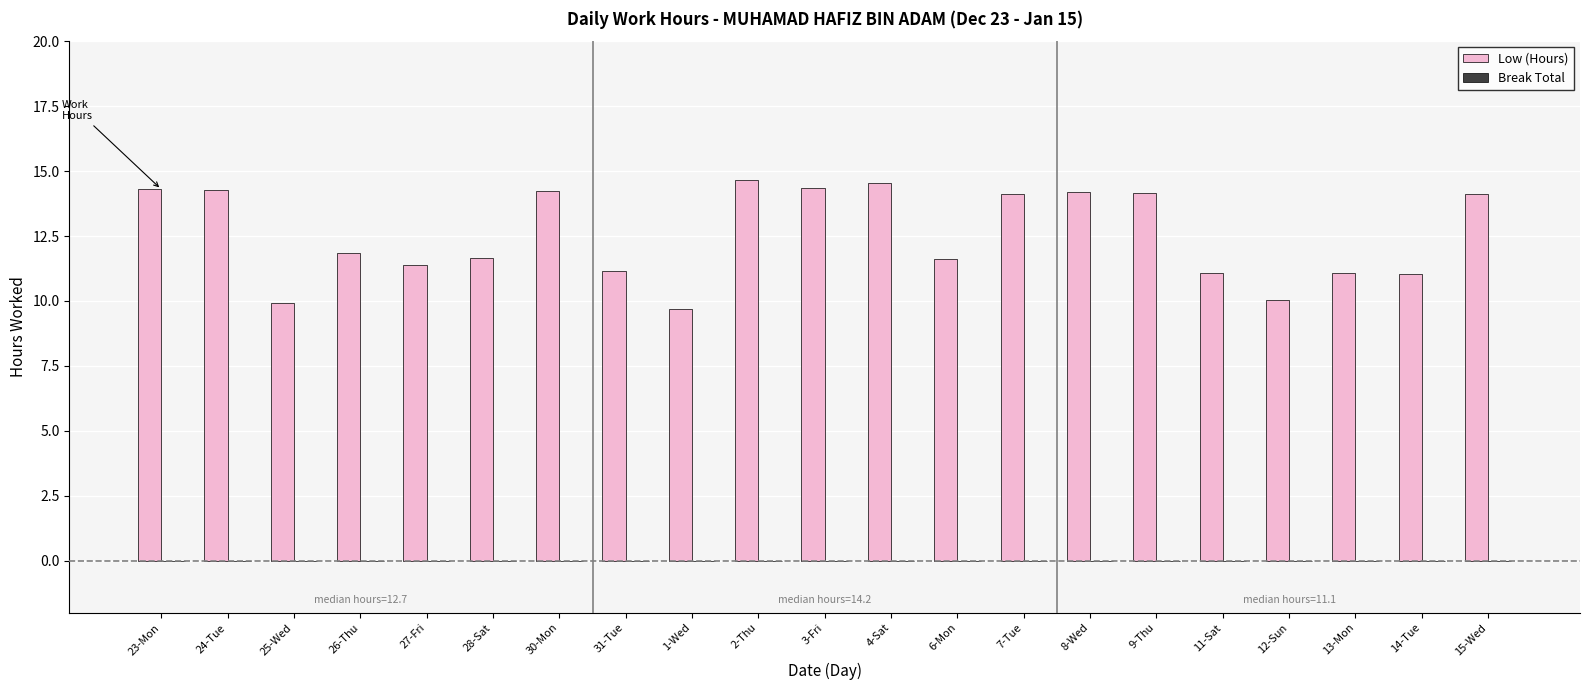

Does the chart contain stacked bars?

No